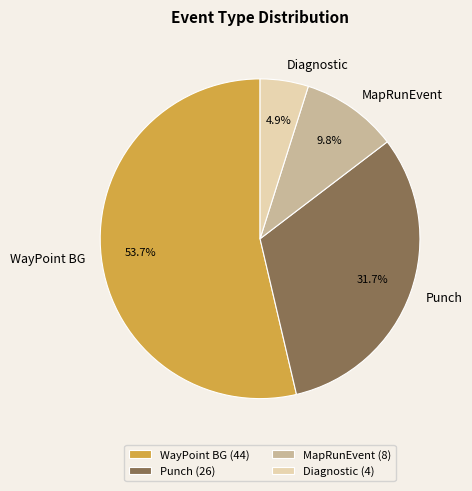

To the nearest percent, what is the combined percentage of WayPoint BG and MapRunEvent?

63%